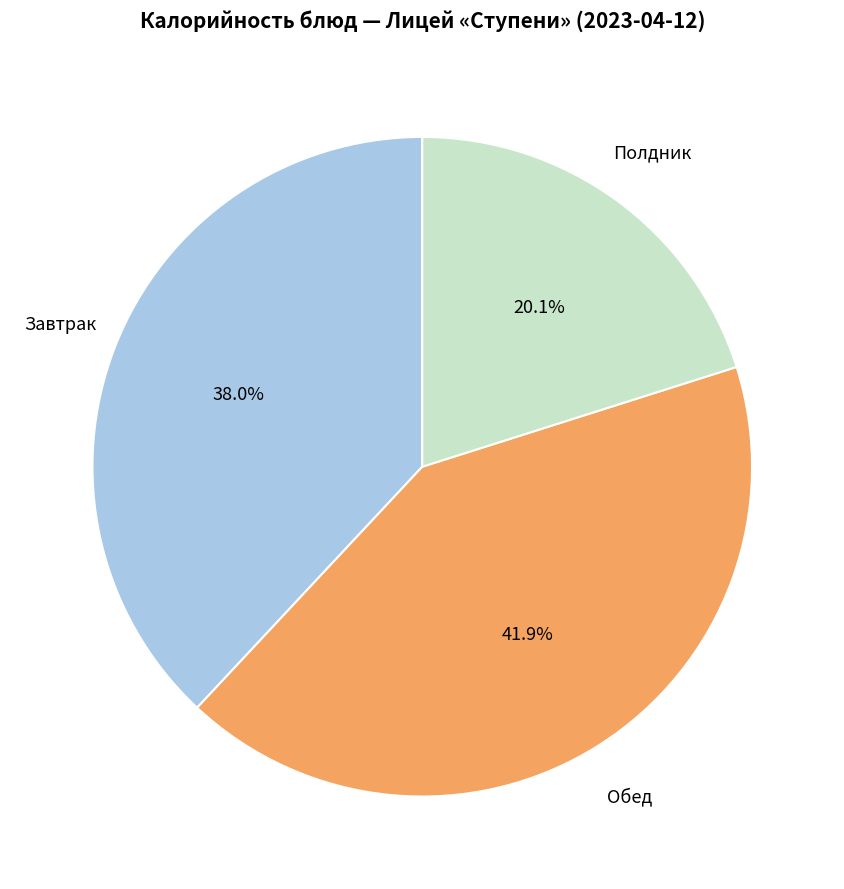

Is there any slice that represents more than half of the pie?

No